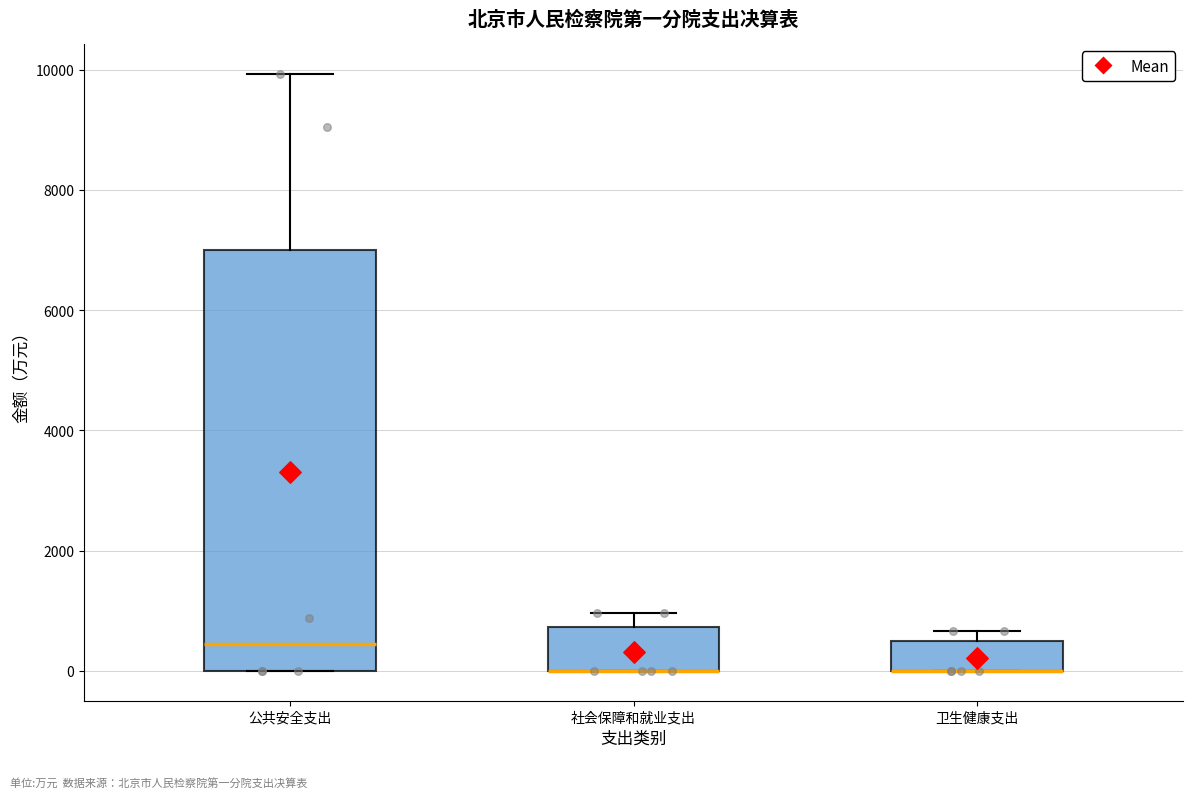

Comparing the boxes themselves (not the whiskers), which one is the tallest?

公共安全支出